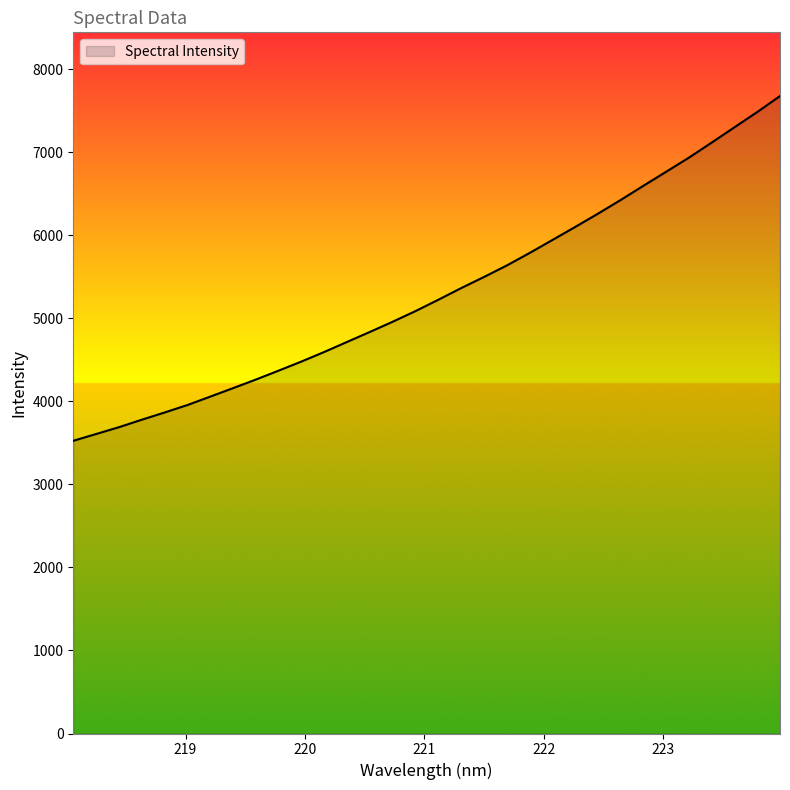

What is the difference between the maximum and minimum values?

4151.2